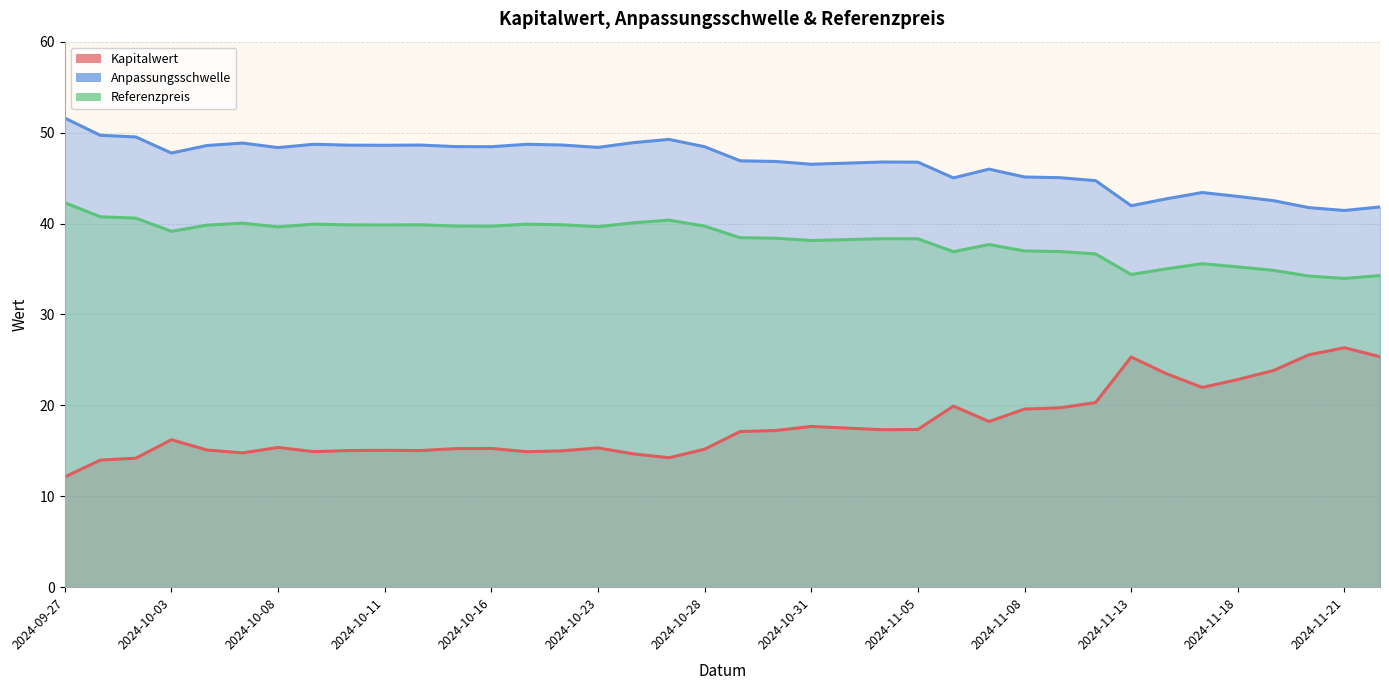

Rank the series at 2024-11-07 from lowest to highest value.

Kapitalwert, Referenzpreis, Anpassungsschwelle